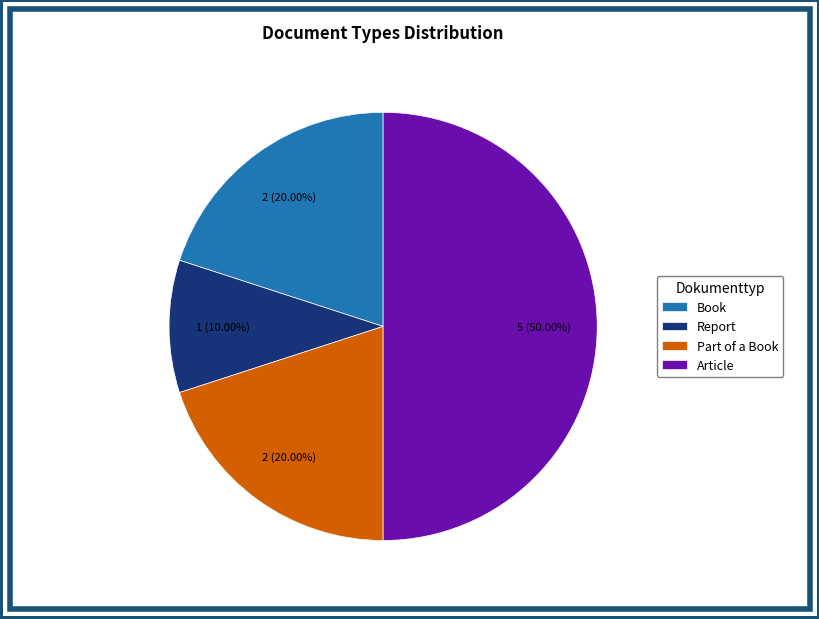

To the nearest percent, what is the average slice percentage?

25%